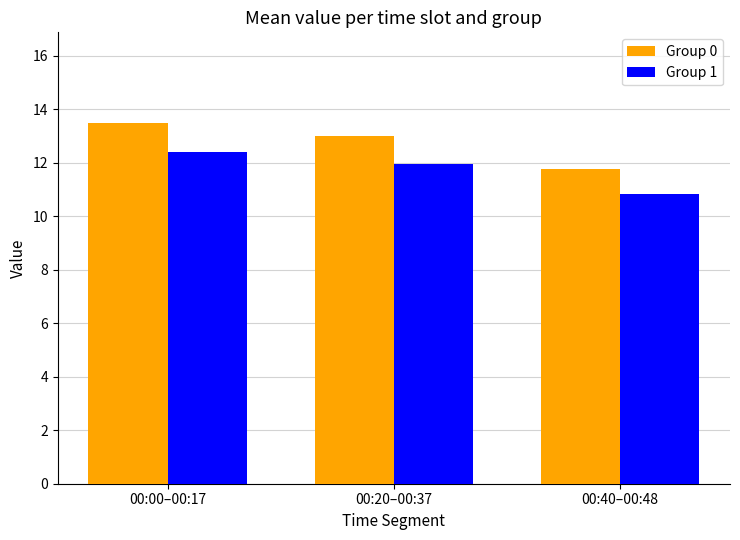

What position from the right is 00:40–00:48?

1